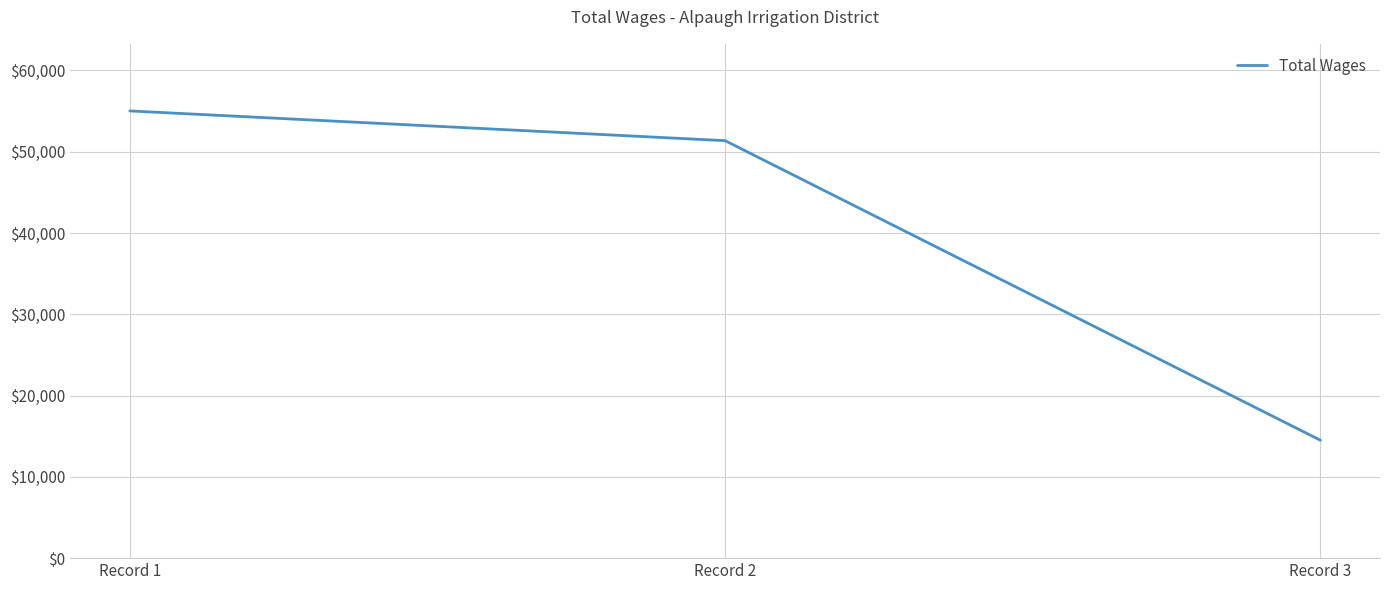

The chart shows a value of 14503 at Record 3. True or false?

True